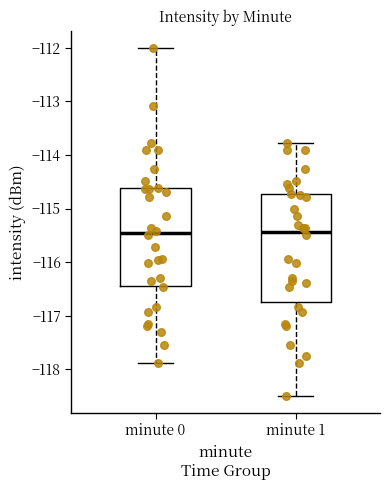

Where does the median line of the box for minute 0 sit on the y-axis? The values are not printed on the chart, so give them approximately, as read against the axis.

-115.5